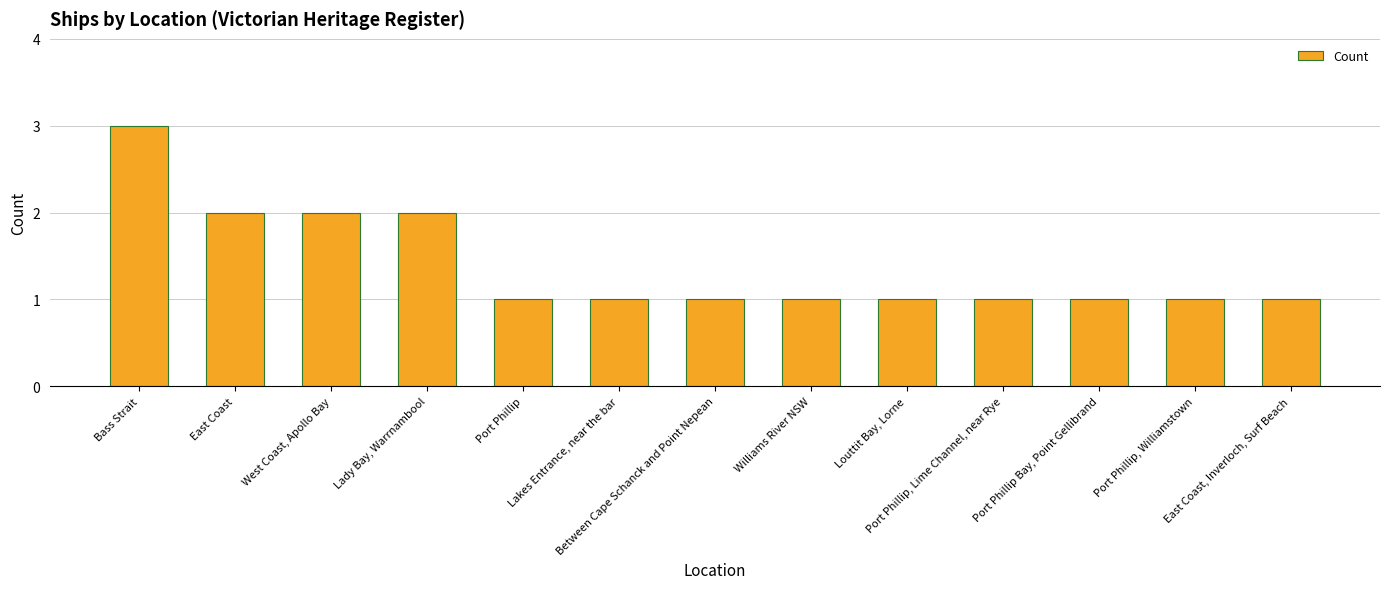

Which has a higher value, Lady Bay, Warrnambool or East Coast, Inverloch, Surf Beach?

Lady Bay, Warrnambool